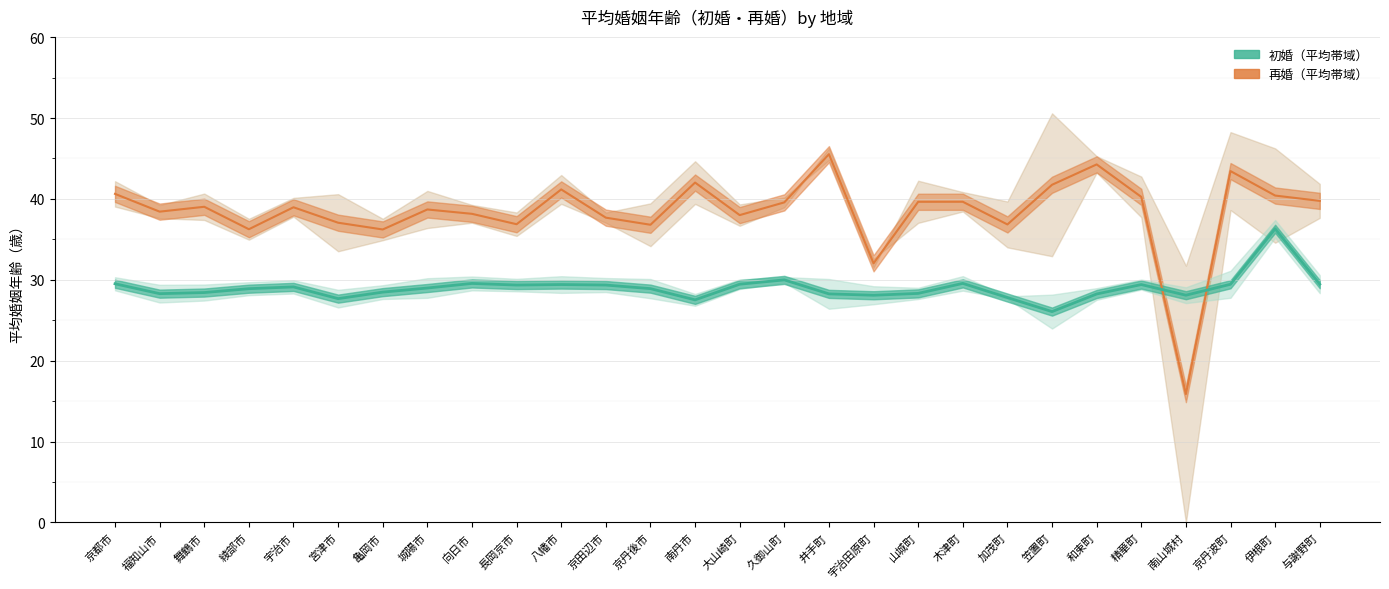

How many interior local valleys does the 初婚（平均） series have?

7